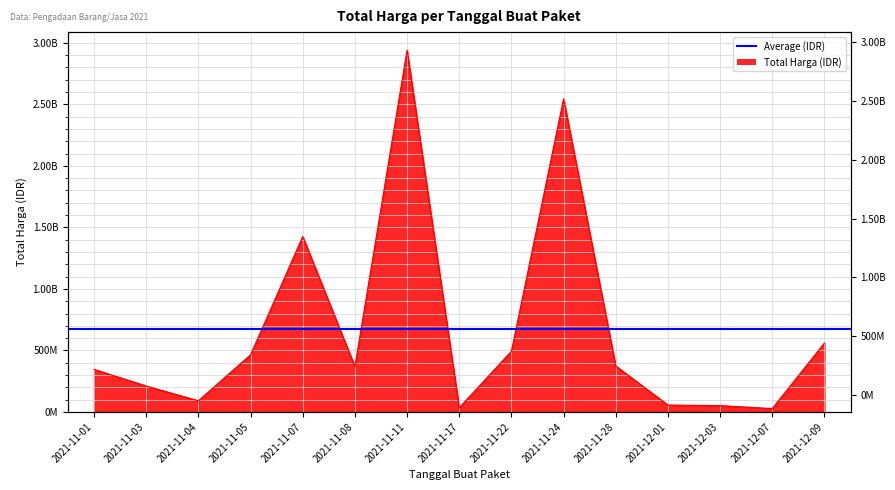

Reading right to left, what are all the values shown in this chart?

560153800	27412000	51601000	56152800	373404000	2545327100	493000000	34292000	2939963240	368566000	1425867900	464002100	90672075	210661270	346053600